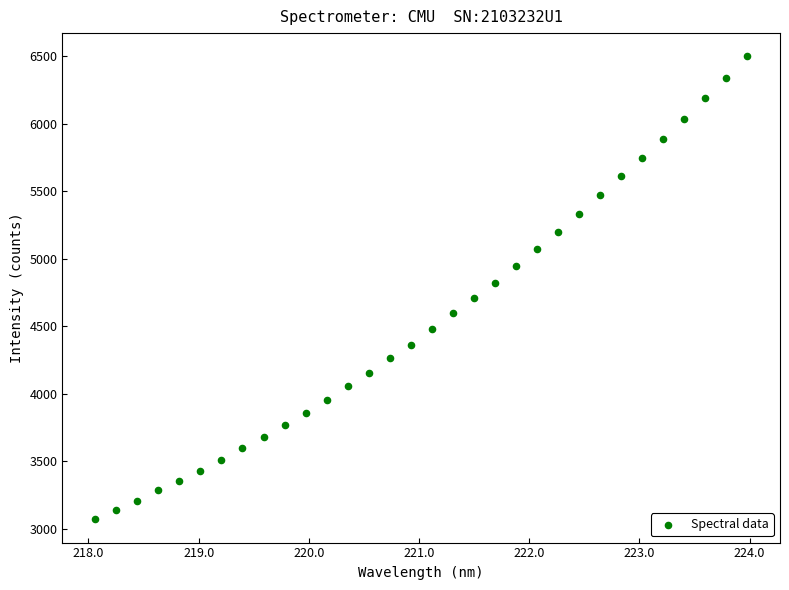

How many points are shown in the scatter plot?

32